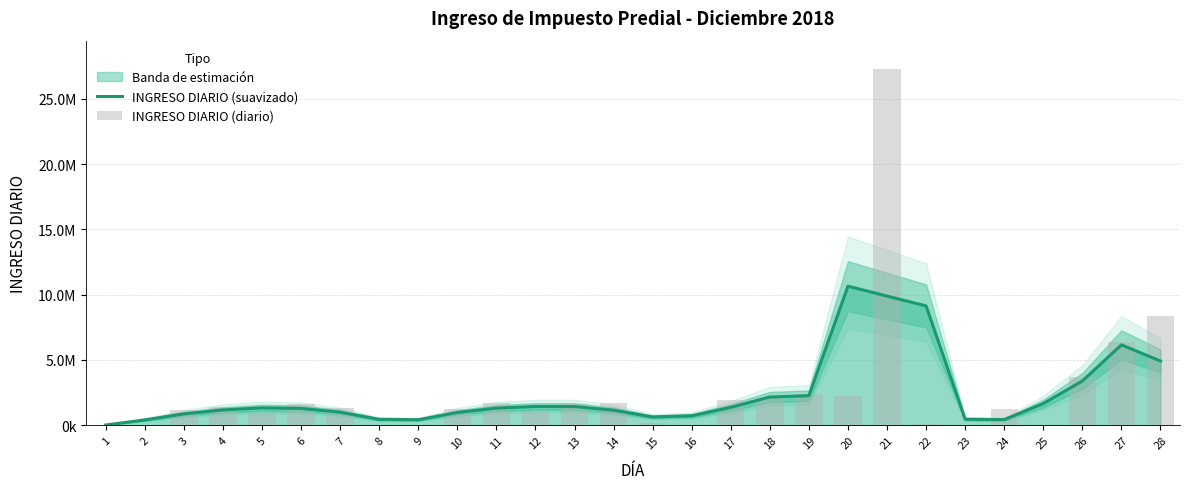

Which series has the largest total across all categories?

INGRESO DIARIO (diario)